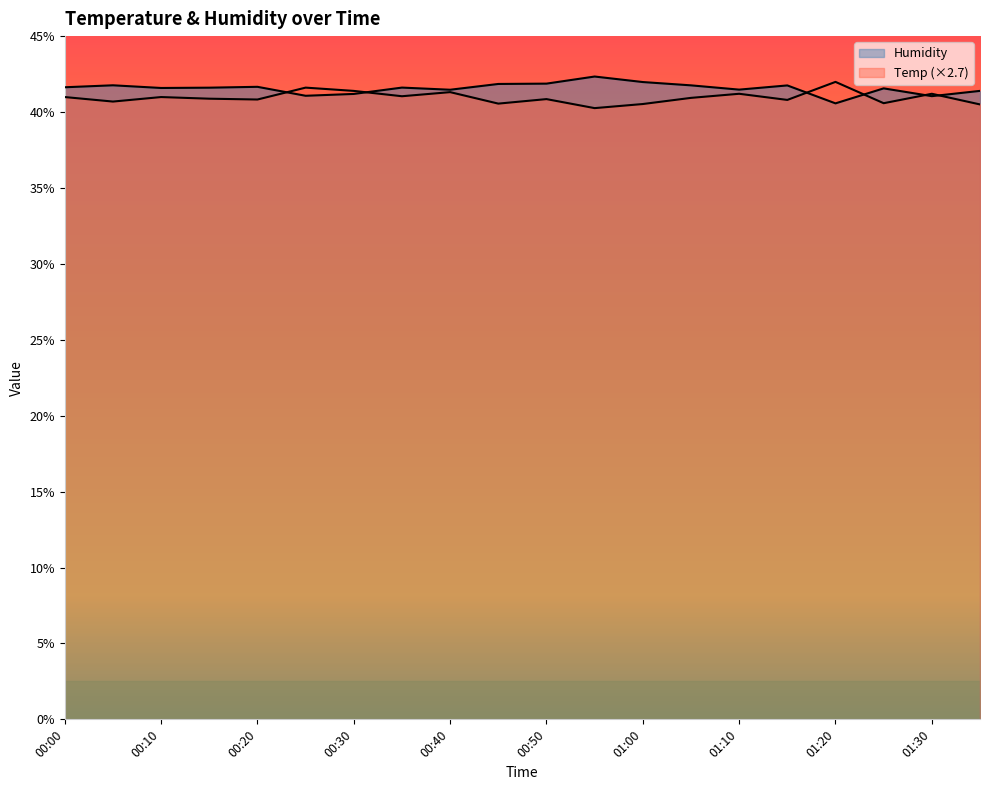

What is the value of the Humidity point at the 17th from the left?

40.6